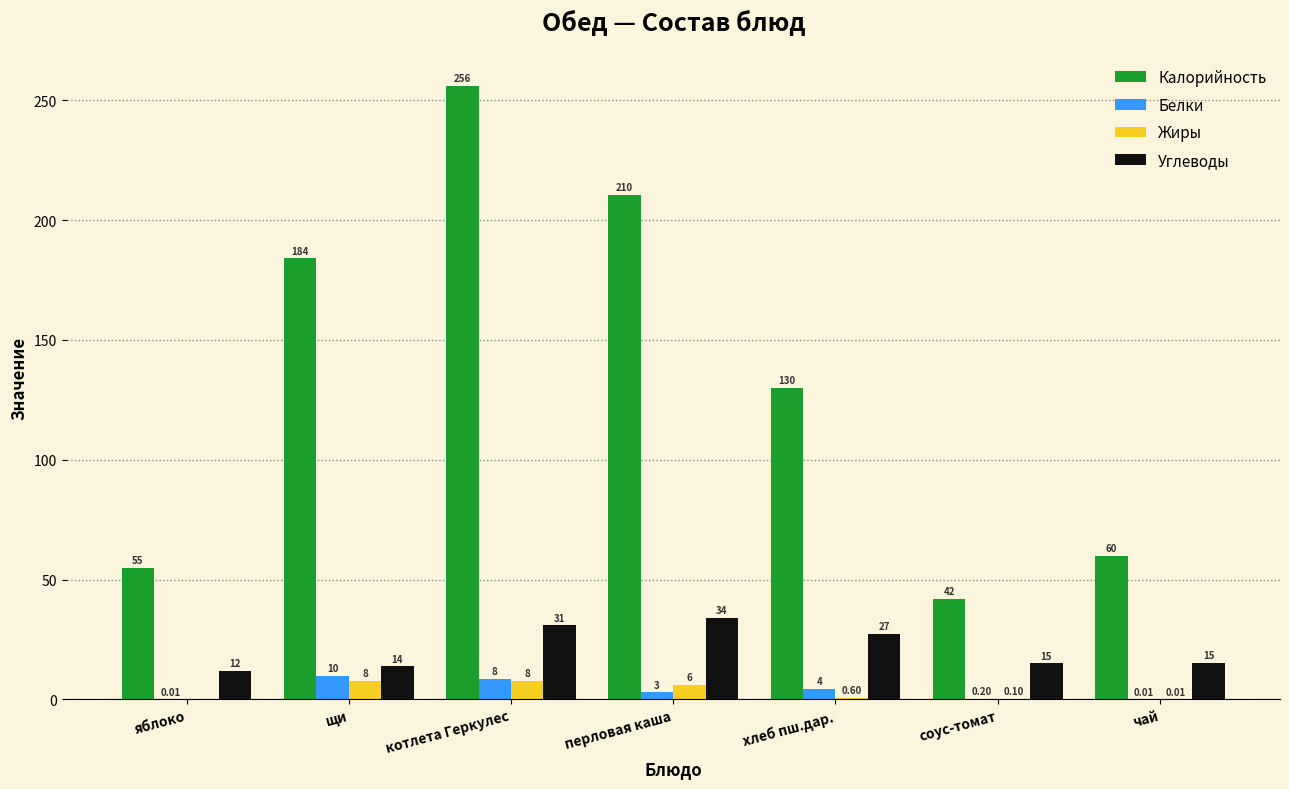

At which label is Калорийность closest to 149?

хлеб пш.дар.